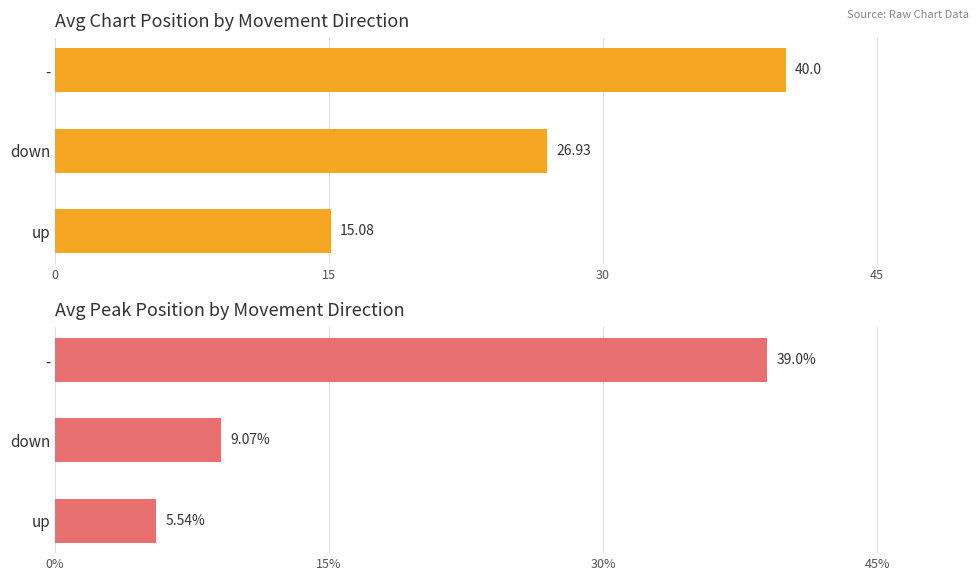

What is the difference between the second highest and minimum values in the Avg Position series?

11.8